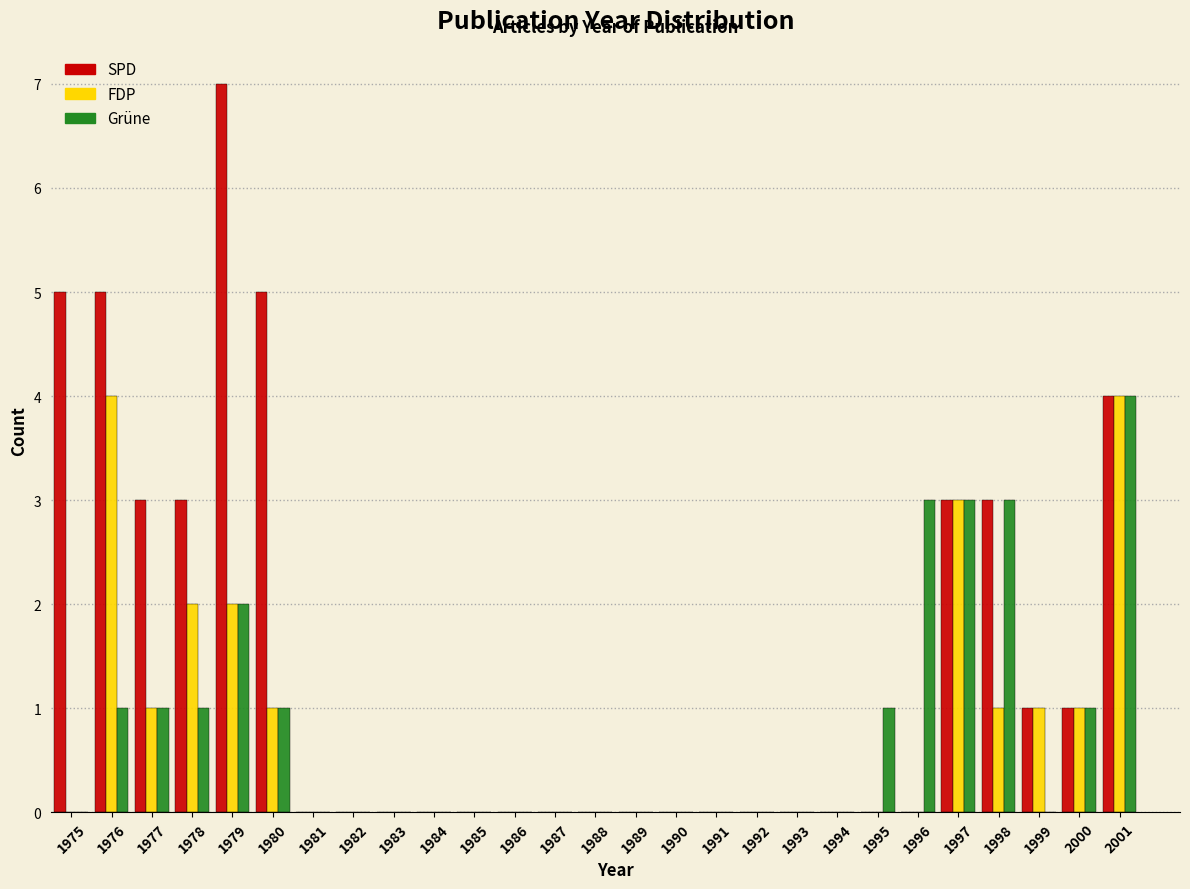

What value does the FDP series have at 1997?

3